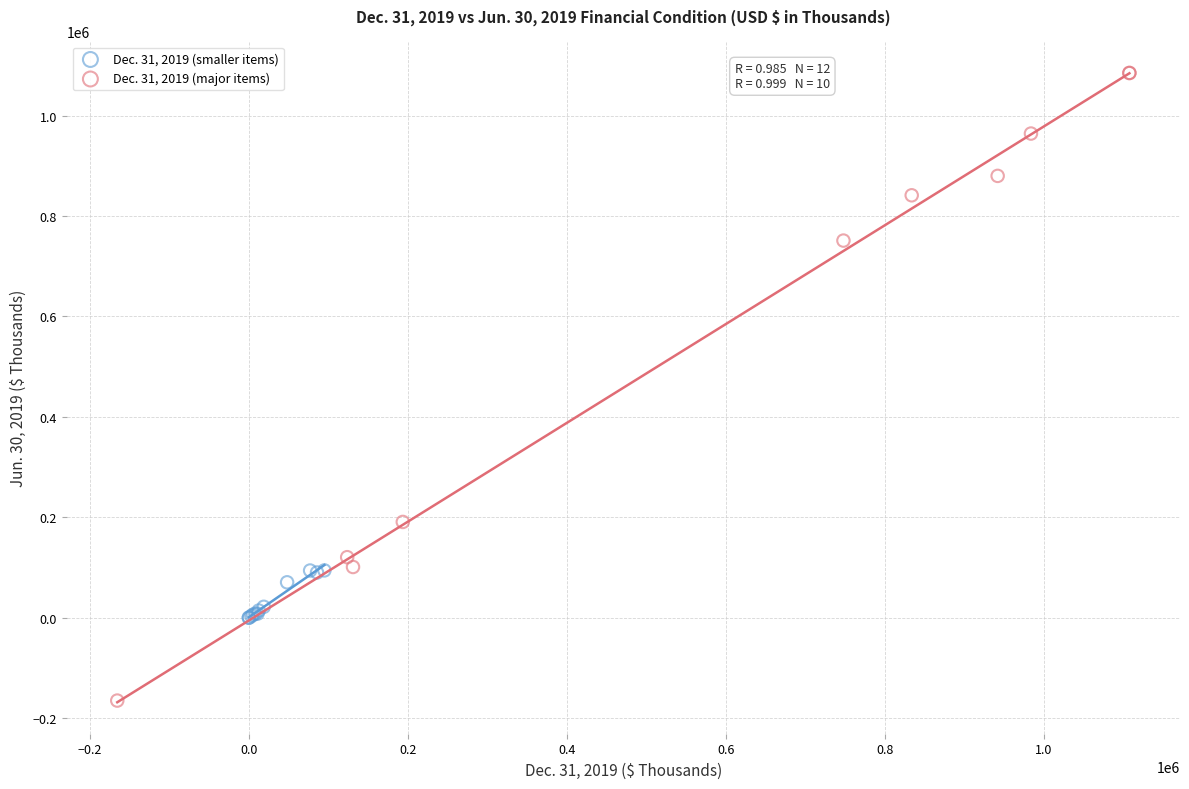

Which series contains the highest Y value?

Dec. 31, 2019 (major items)